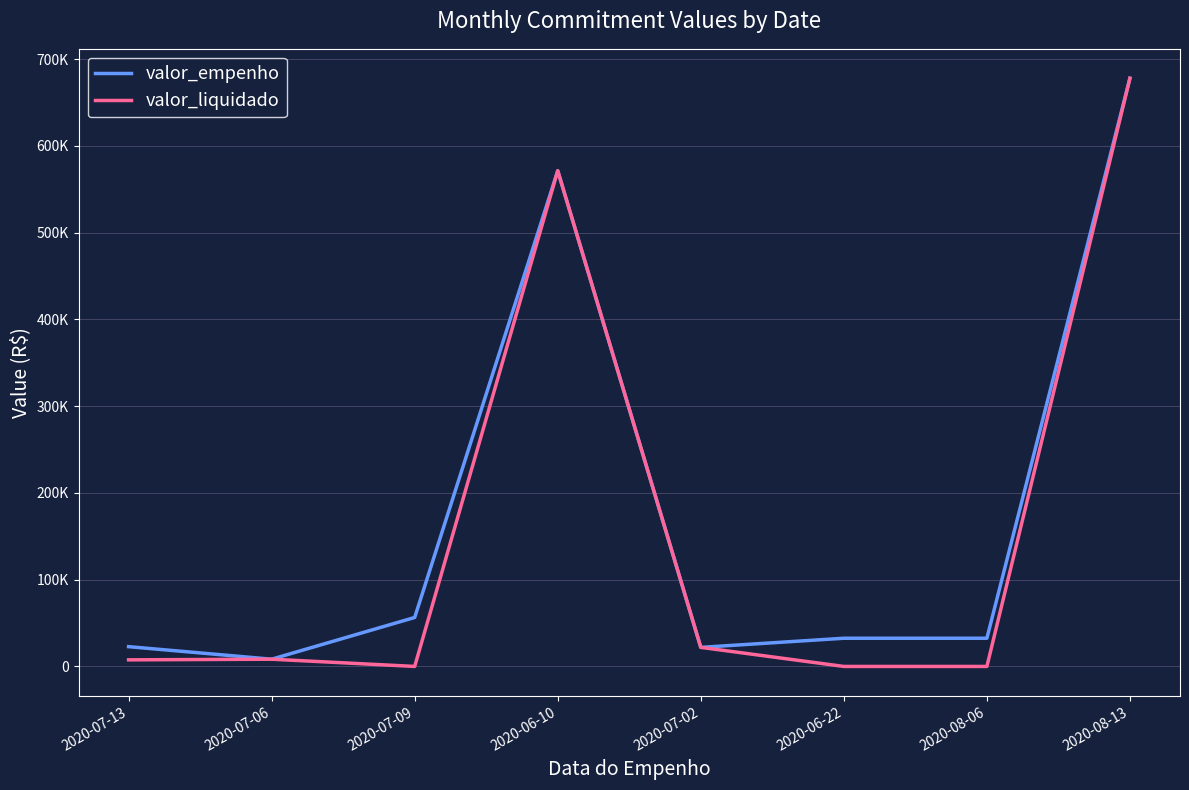

At which category is the sum across all series the highest?

2020-08-13